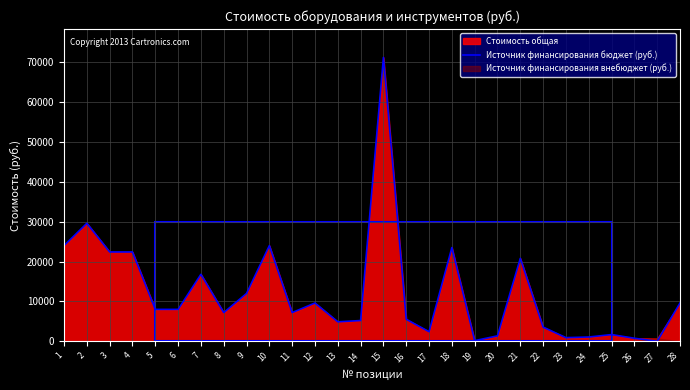

What is the sum of all values?

343788